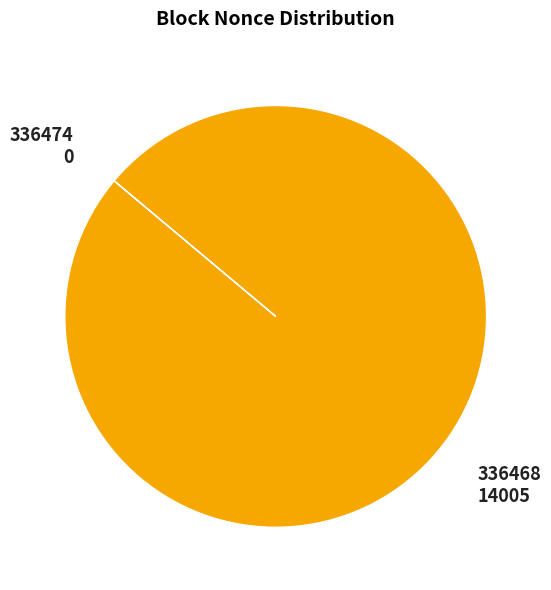

Does 336468 account for over 50% of the chart?

Yes